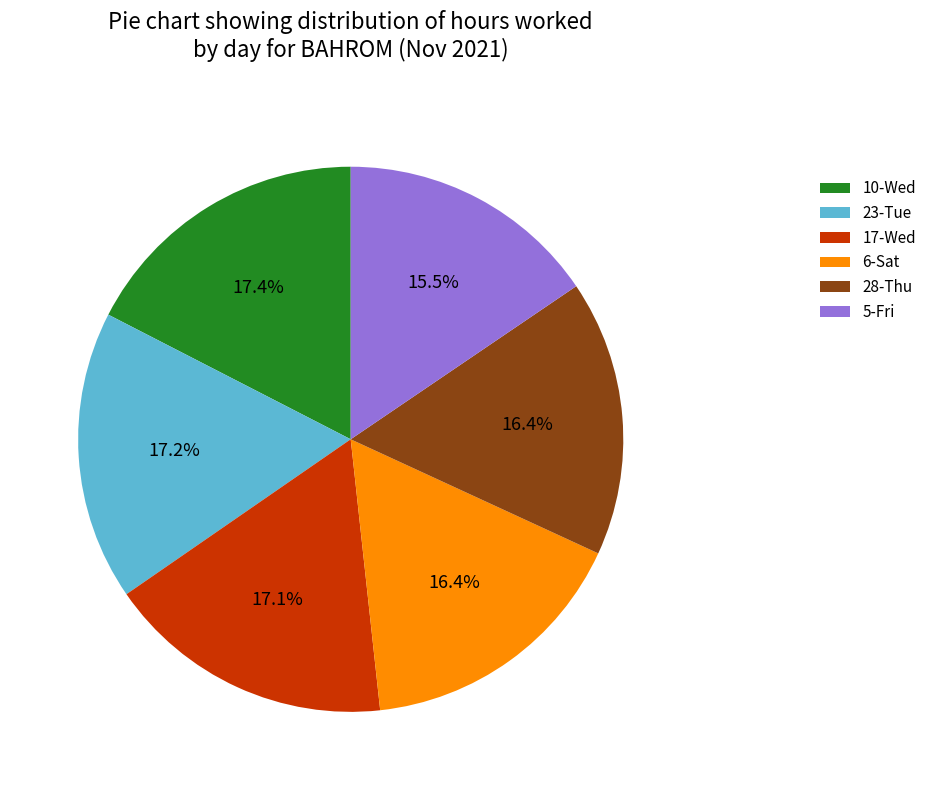

Which category has the smallest portion of the pie?

5-Fri